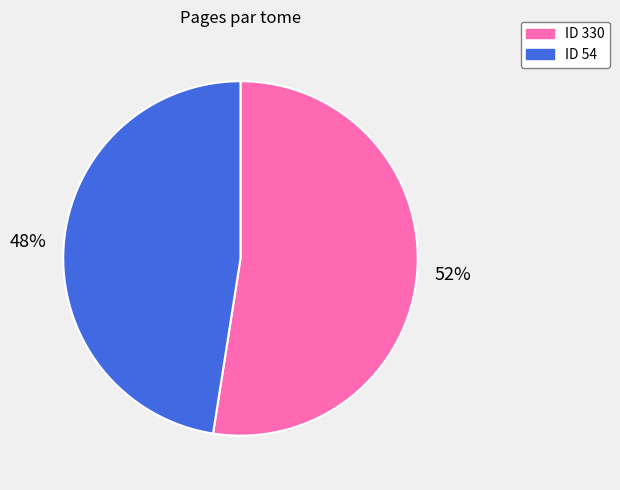

True or false: ID 54 accounts for 48% of the total.

True